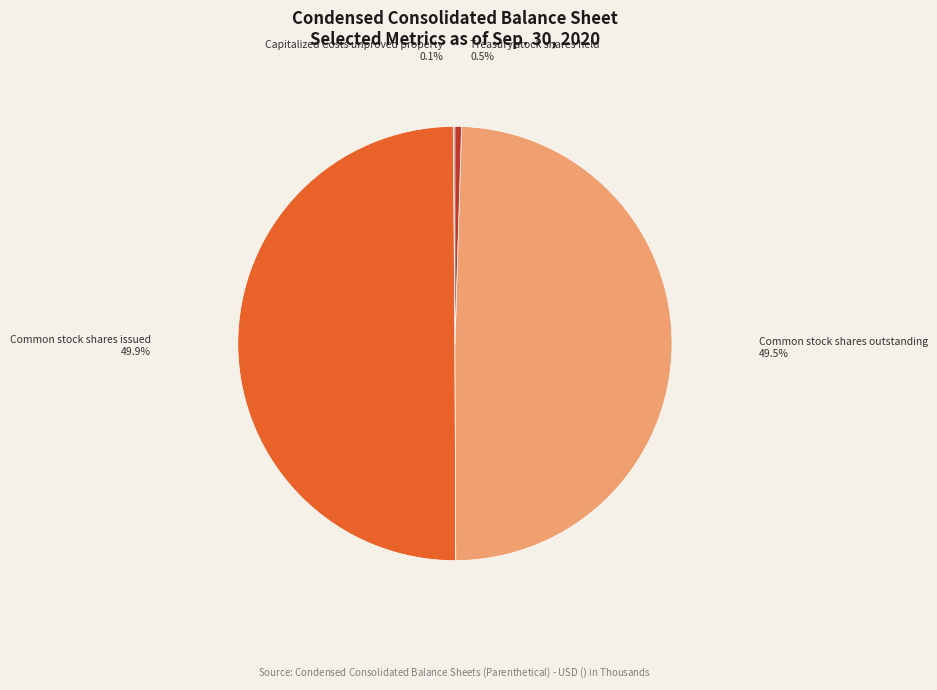

Is Treasury stock shares held the majority of the pie?

No